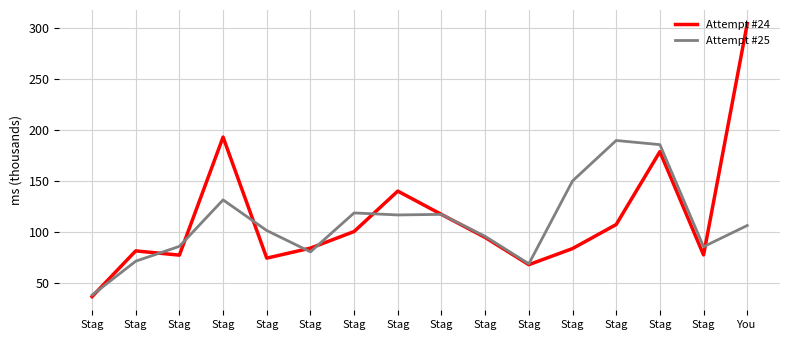

What is the sum of all Attempt #25 values?

1737.7